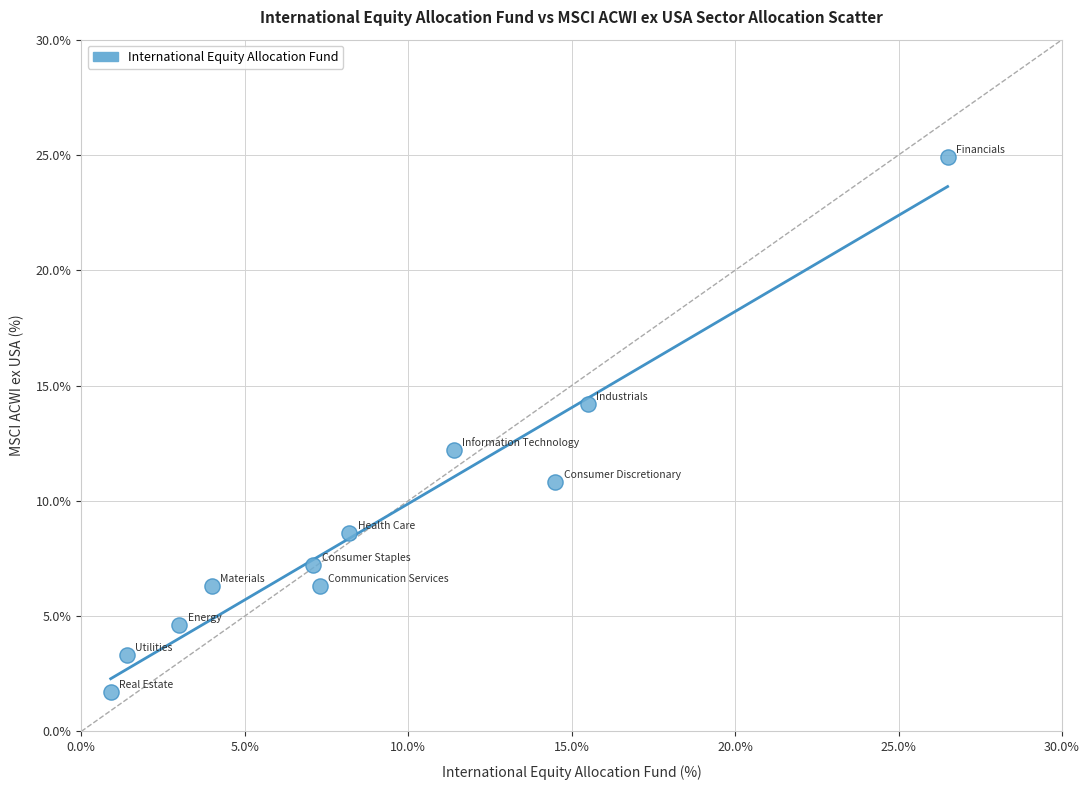

What Y value in the scatter plot is closest to 13?

12.2